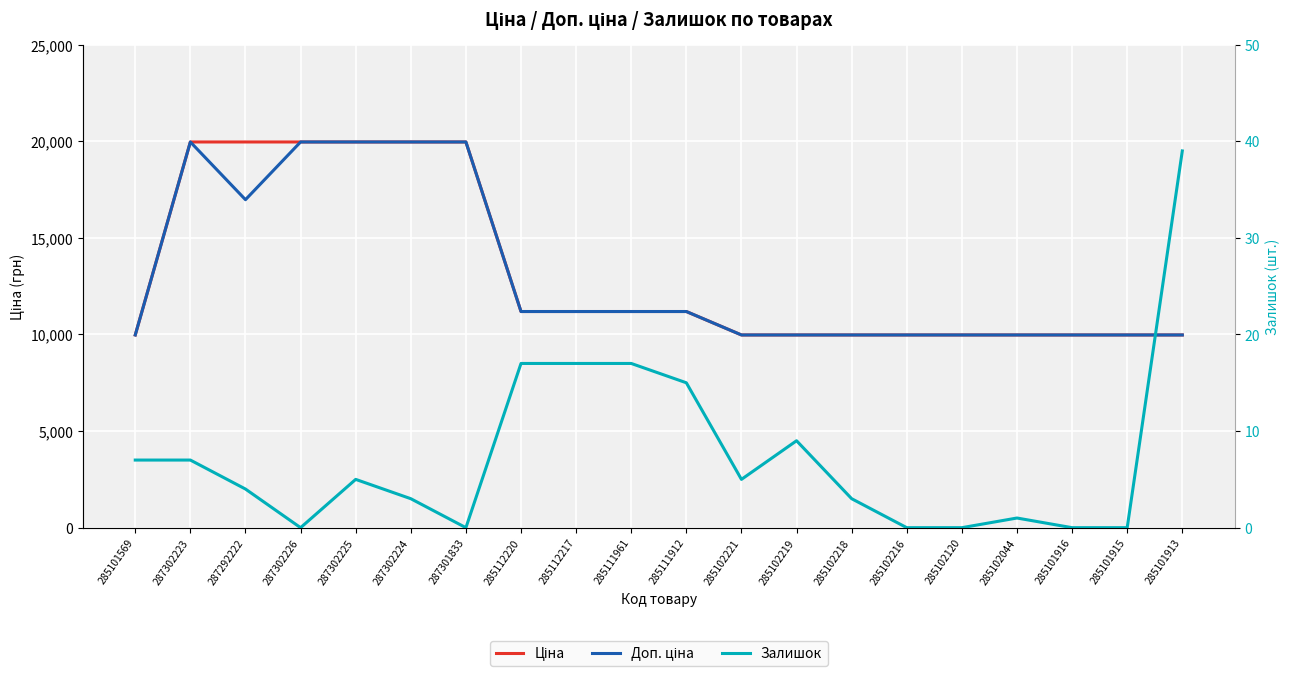

Between 287302225 and 285111912, which series saw the biggest shift?

Ціна